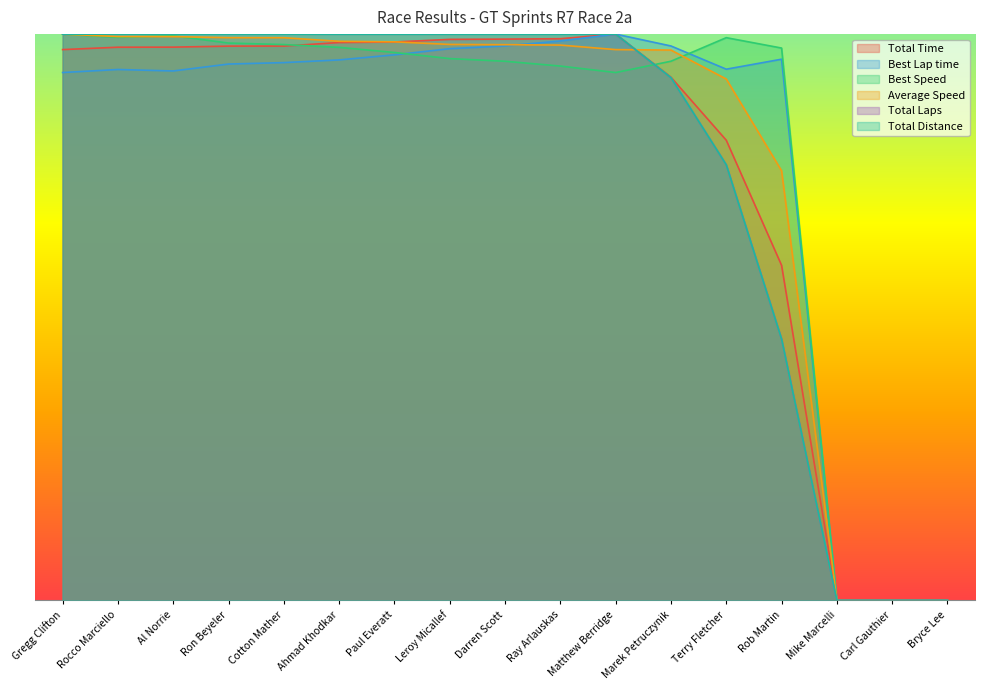

Reading left to right, list all the values displayed in this chart.

Total Time: Gregg Clifton=1.0	Rocco Marciello=1.0	Al Norrie=1.0	Ron Beyeler=1.0	Cotton Mather=1.0	Ahmad Khodkar=1.0	Paul Everatt=1.0	Leroy Micallef=1.0	Darren Scott=1.0	Ray Arlauskas=1.0	Matthew Berridge=1.0	Marek Petruczynik=0.9	Terry Fletcher=0.8	Rob Martin=0.6	Mike Marcelli=0.0	Carl Gauthier=0.0	Bryce Lee=0.0
Best Lap time: Gregg Clifton=0.9	Rocco Marciello=0.9	Al Norrie=0.9	Ron Beyeler=0.9	Cotton Mather=0.9	Ahmad Khodkar=1.0	Paul Everatt=1.0	Leroy Micallef=1.0	Darren Scott=1.0	Ray Arlauskas=1.0	Matthew Berridge=1.0	Marek Petruczynik=1.0	Terry Fletcher=0.9	Rob Martin=1.0	Mike Marcelli=0.0	Carl Gauthier=0.0	Bryce Lee=0.0
Best Speed: Gregg Clifton=1.0	Rocco Marciello=1.0	Al Norrie=1.0	Ron Beyeler=1.0	Cotton Mather=1.0	Ahmad Khodkar=1.0	Paul Everatt=1.0	Leroy Micallef=1.0	Darren Scott=1.0	Ray Arlauskas=0.9	Matthew Berridge=0.9	Marek Petruczynik=1.0	Terry Fletcher=1.0	Rob Martin=1.0	Mike Marcelli=0.0	Carl Gauthier=0.0	Bryce Lee=0.0
Average Speed: Gregg Clifton=1.0	Rocco Marciello=1.0	Al Norrie=1.0	Ron Beyeler=1.0	Cotton Mather=1.0	Ahmad Khodkar=1.0	Paul Everatt=1.0	Leroy Micallef=1.0	Darren Scott=1.0	Ray Arlauskas=1.0	Matthew Berridge=1.0	Marek Petruczynik=1.0	Terry Fletcher=0.9	Rob Martin=0.8	Mike Marcelli=0.0	Carl Gauthier=0.0	Bryce Lee=0.0
Total Laps: Gregg Clifton=1.0	Rocco Marciello=1.0	Al Norrie=1.0	Ron Beyeler=1.0	Cotton Mather=1.0	Ahmad Khodkar=1.0	Paul Everatt=1.0	Leroy Micallef=1.0	Darren Scott=1.0	Ray Arlauskas=1.0	Matthew Berridge=1.0	Marek Petruczynik=0.9	Terry Fletcher=0.8	Rob Martin=0.5	Mike Marcelli=0.0	Carl Gauthier=0.0	Bryce Lee=0.0
Total Distance: Gregg Clifton=1.0	Rocco Marciello=1.0	Al Norrie=1.0	Ron Beyeler=1.0	Cotton Mather=1.0	Ahmad Khodkar=1.0	Paul Everatt=1.0	Leroy Micallef=1.0	Darren Scott=1.0	Ray Arlauskas=1.0	Matthew Berridge=1.0	Marek Petruczynik=0.9	Terry Fletcher=0.8	Rob Martin=0.5	Mike Marcelli=0.0	Carl Gauthier=0.0	Bryce Lee=0.0